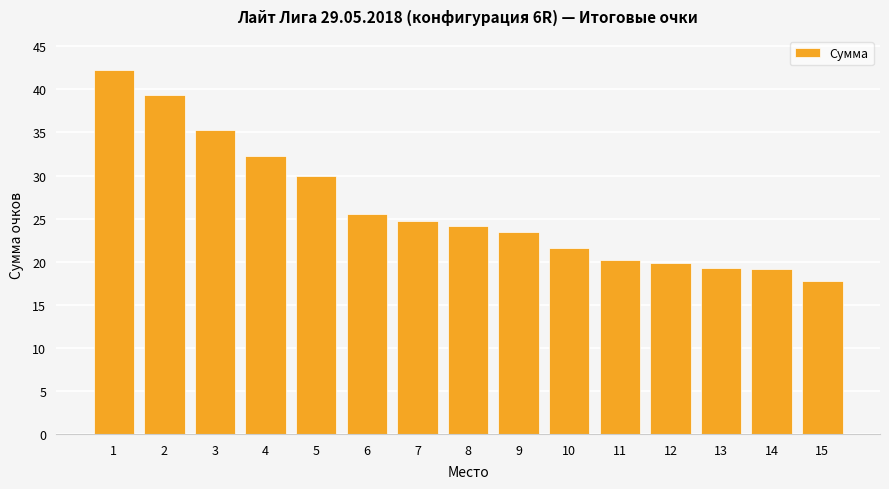

Which category has the lowest value across all series?

15